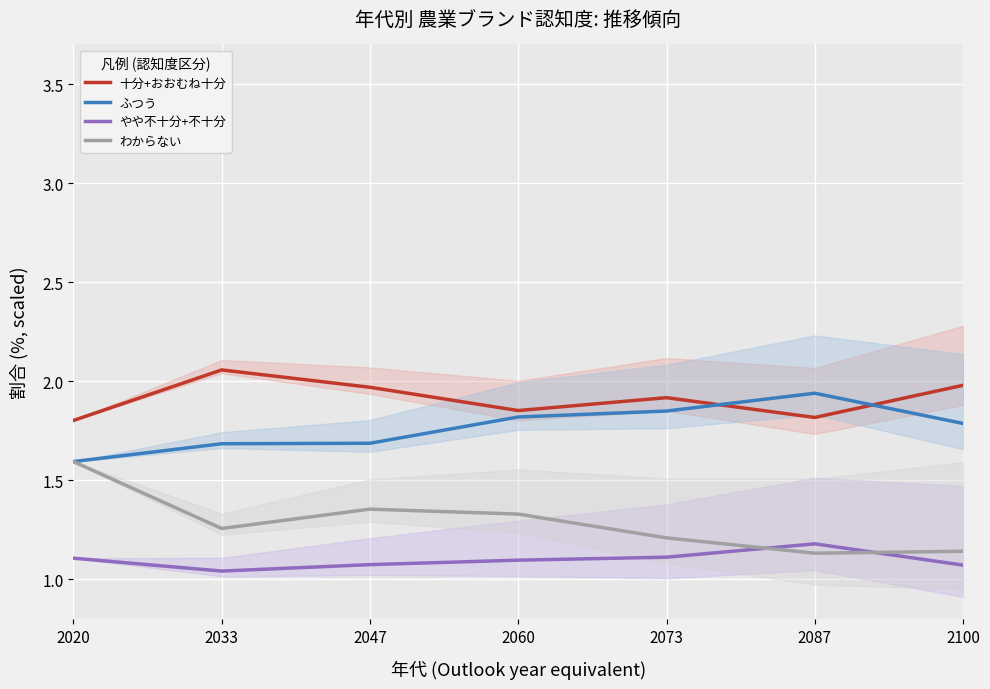

List the series in order of their peak value, highest first.

十分+おおむね十分, ふつう, わからない, やや不十分+不十分